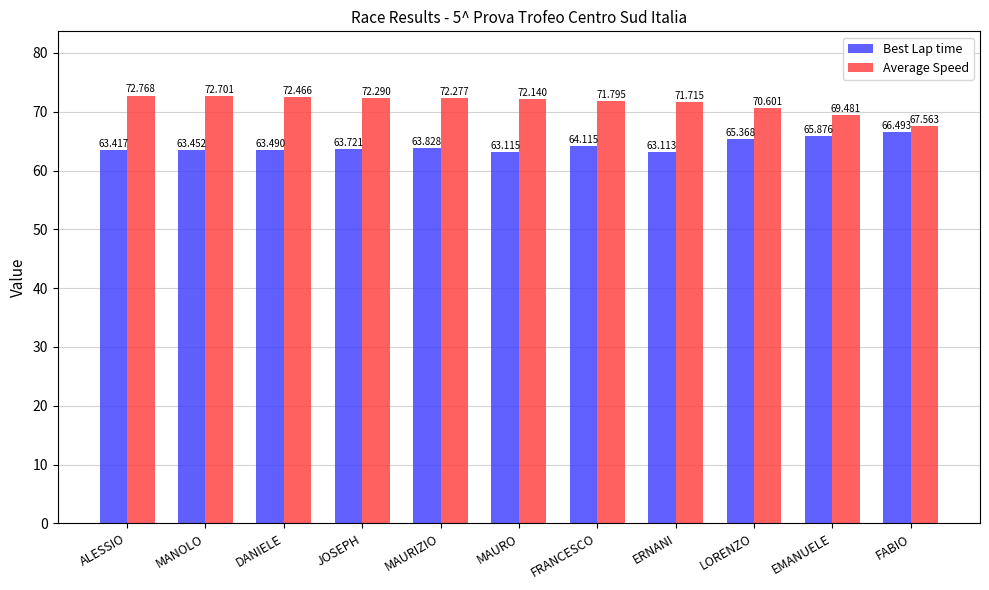

At which category is the sum across all series the highest?

ALESSIO